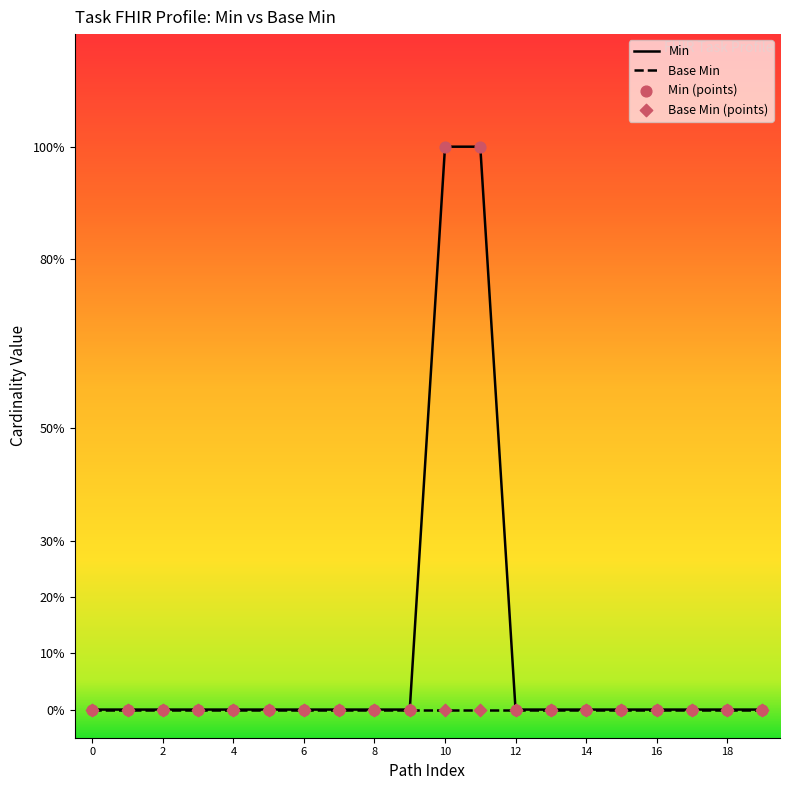

Is the value of Min at 10 greater than the value of Min (points) at 12?

No